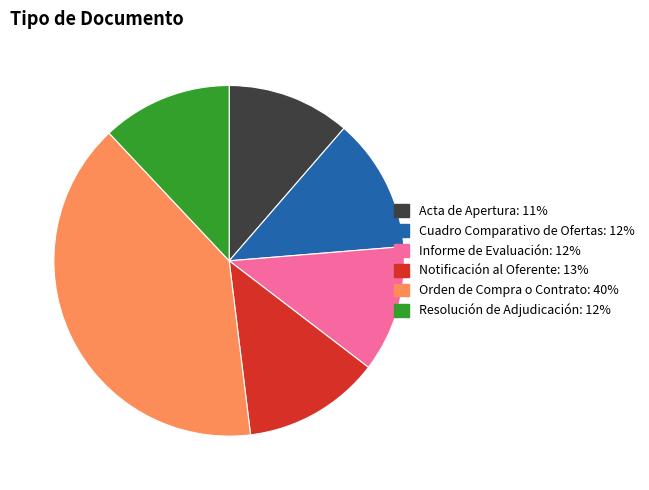

Does Resolución de Adjudicación: 12% represent more than half of the total?

No